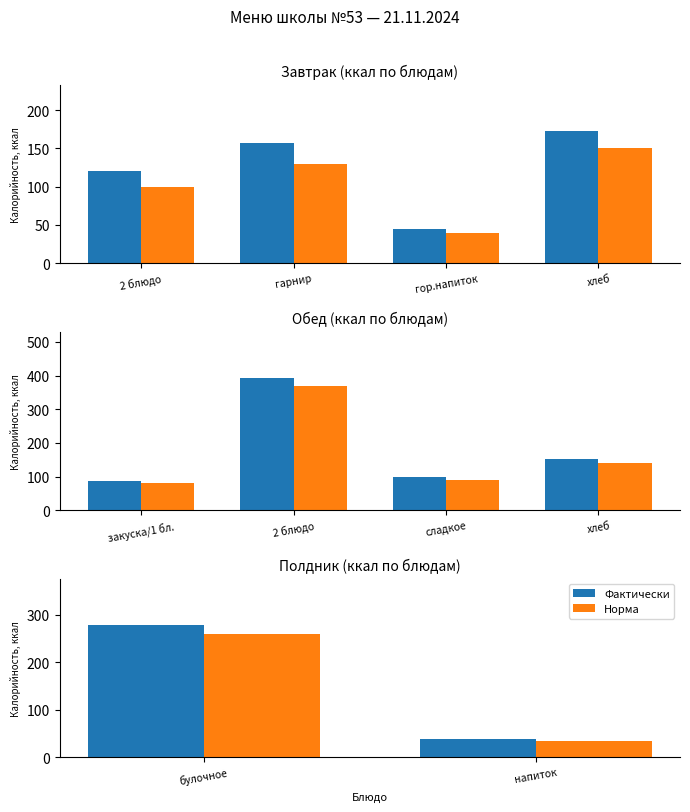

Between булочное and напиток, which series saw the biggest shift?

Фактически